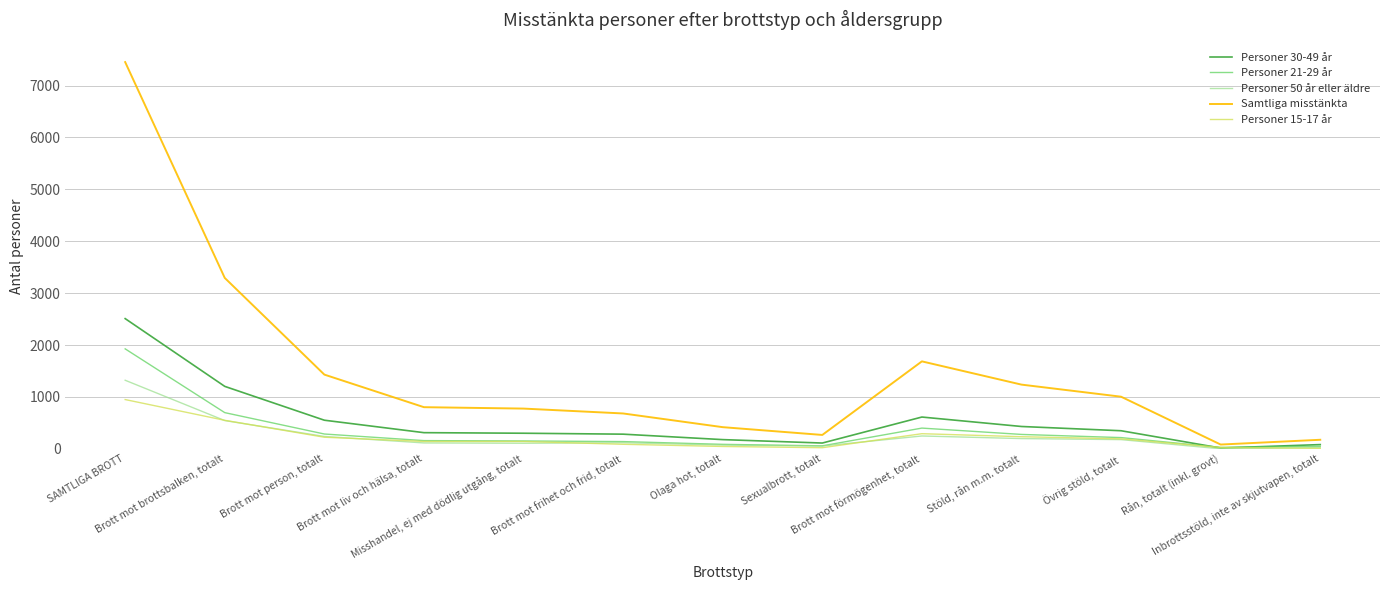

The Personer 21-29 år series shows 216 at Övrig stöld, totalt. True or false?

True